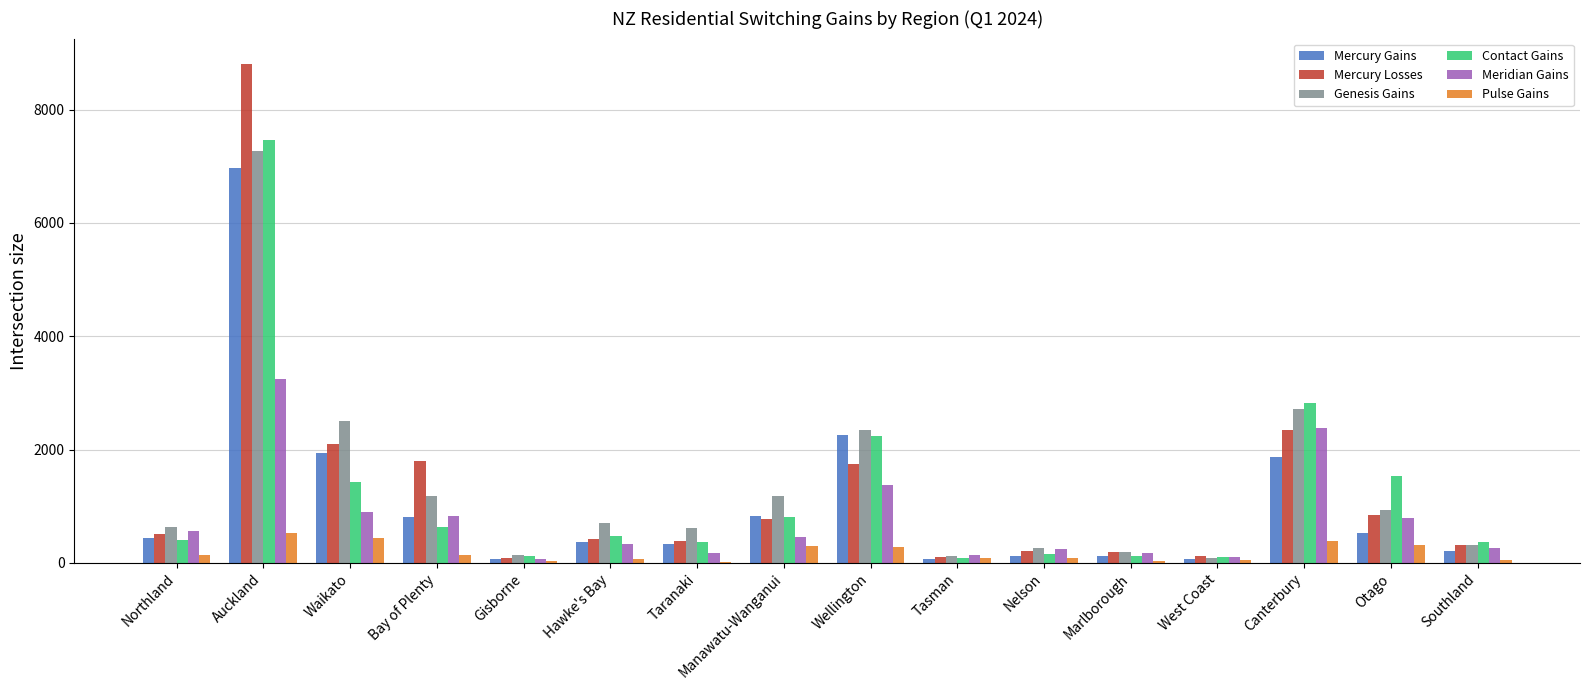

What value does the Pulse Gains series have at Nelson, to the nearest 50?

100